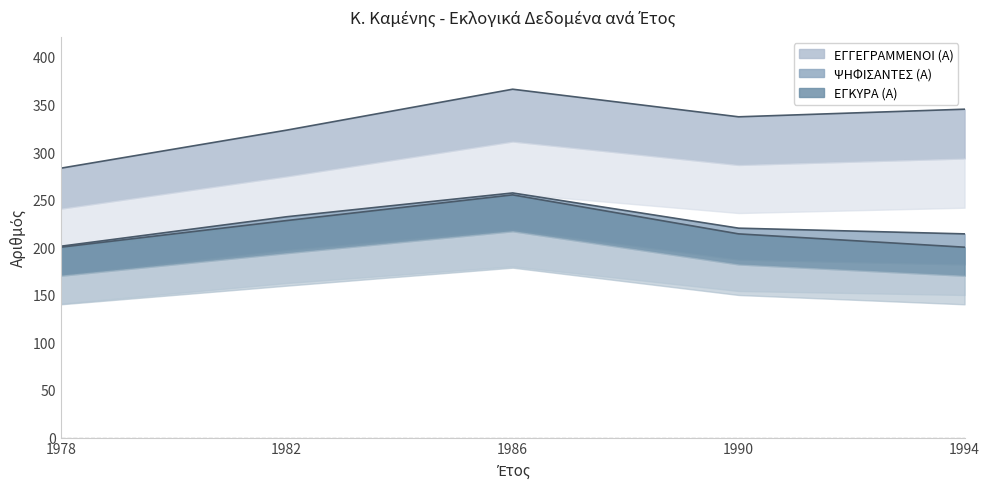

How many ΨΗΦΙΣΑΝΤΕΣ (Α) values are between 214 and 232?

3